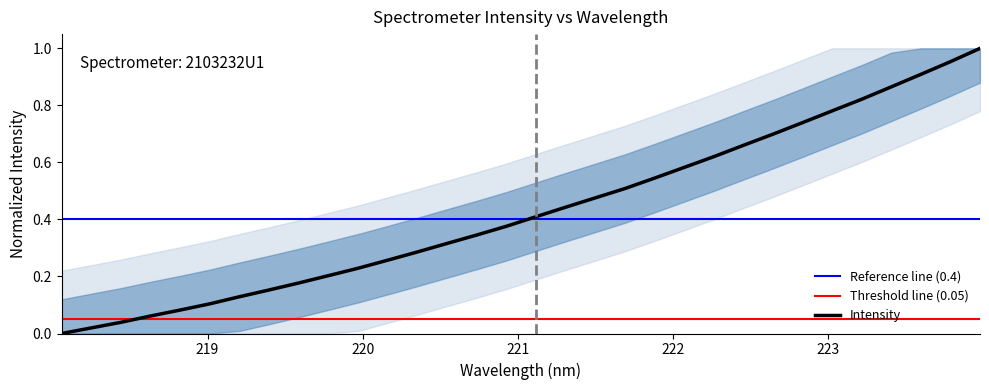

Reading right to left, list all the values displayed in this chart.

223.9802=1.0	223.7895=1.0	223.5987=0.9	223.408=0.9	223.2172=0.8	223.0264=0.8	222.8355=0.7	222.6447=0.7	222.4538=0.7	222.263=0.6	222.0721=0.6	221.8812=0.5	221.6902=0.5	221.4993=0.5	221.3083=0.4	221.1174=0.4	220.9264=0.4	220.7354=0.3	220.5444=0.3	220.3533=0.3	220.1623=0.3	219.9712=0.2	219.7801=0.2	219.589=0.2	219.3979=0.2	219.2067=0.1	219.0156=0.1	218.8244=0.1	218.6332=0.1	218.442=0.0	218.2508=0.0	218.0596=0.0